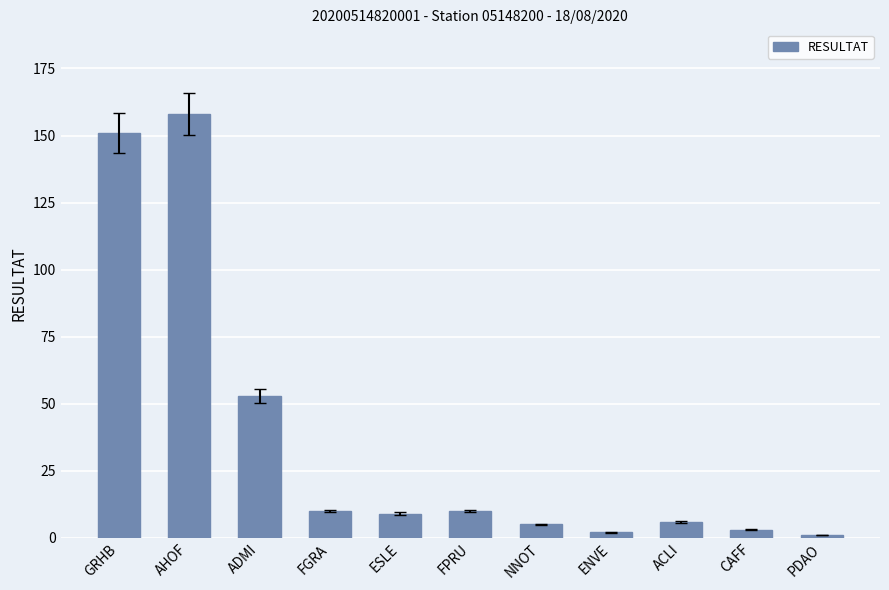

What is the difference between the maximum and minimum values?

157